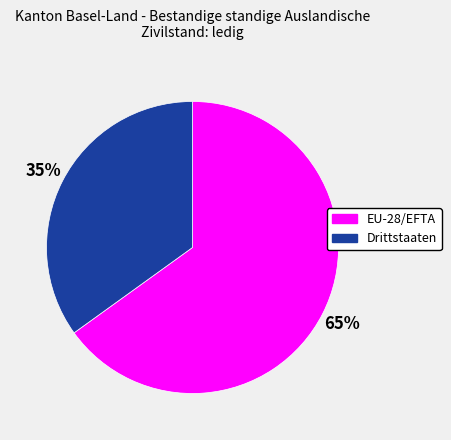

To the nearest percent, what is the combined percentage of EU-28/EFTA and Drittstaaten?

100%